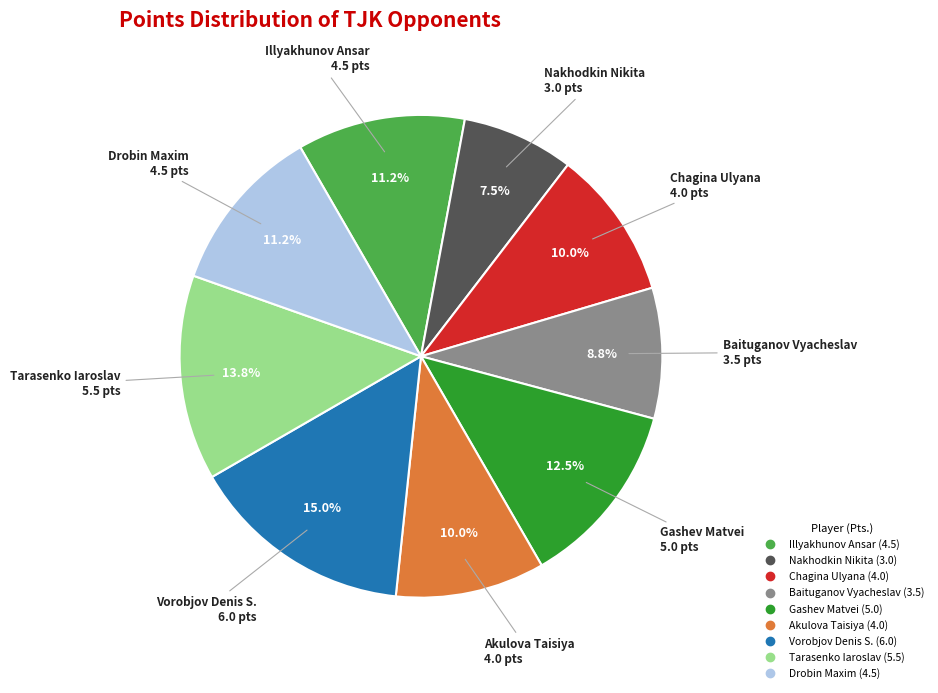

Which category has the biggest portion of the pie?

Vorobjov Denis S.